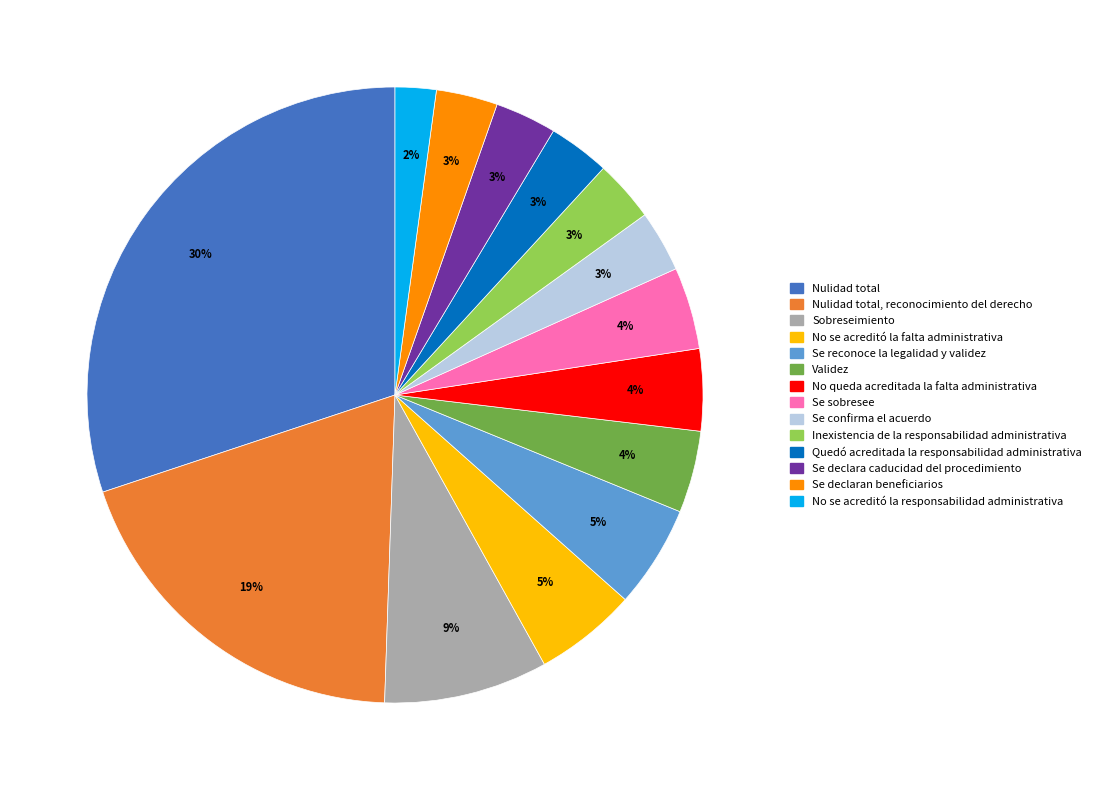

True or false: Se declaran beneficiarios accounts for 14% of the total.

False